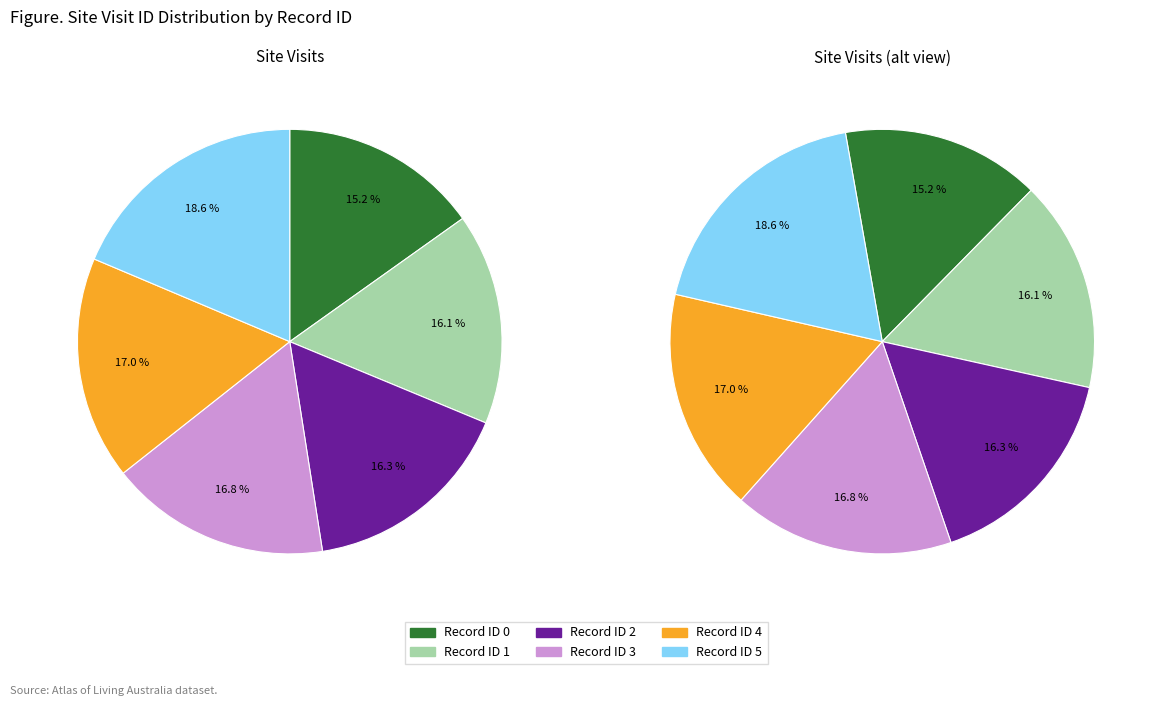

How many segments does this pie chart have?

6